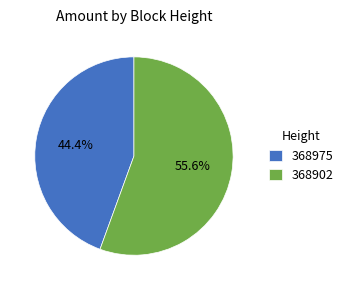

Which has a higher value, 368902 or 368975?

368902